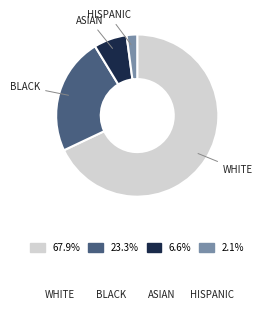

What is the smallest slice in the pie chart?

HISPANIC